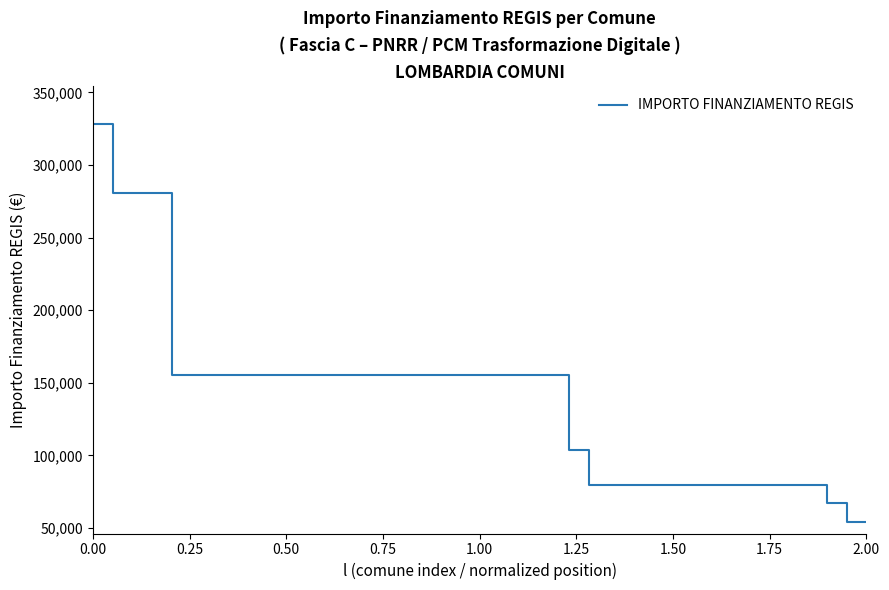

What is the difference between the maximum and minimum values?

273748